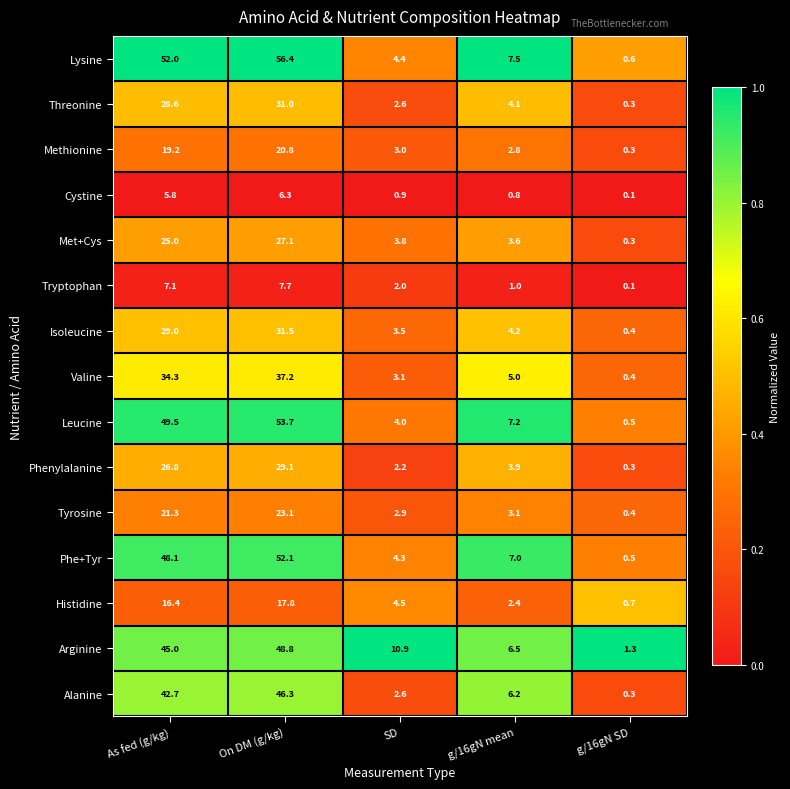

What is the average value of the Isoleucine series?

13.7